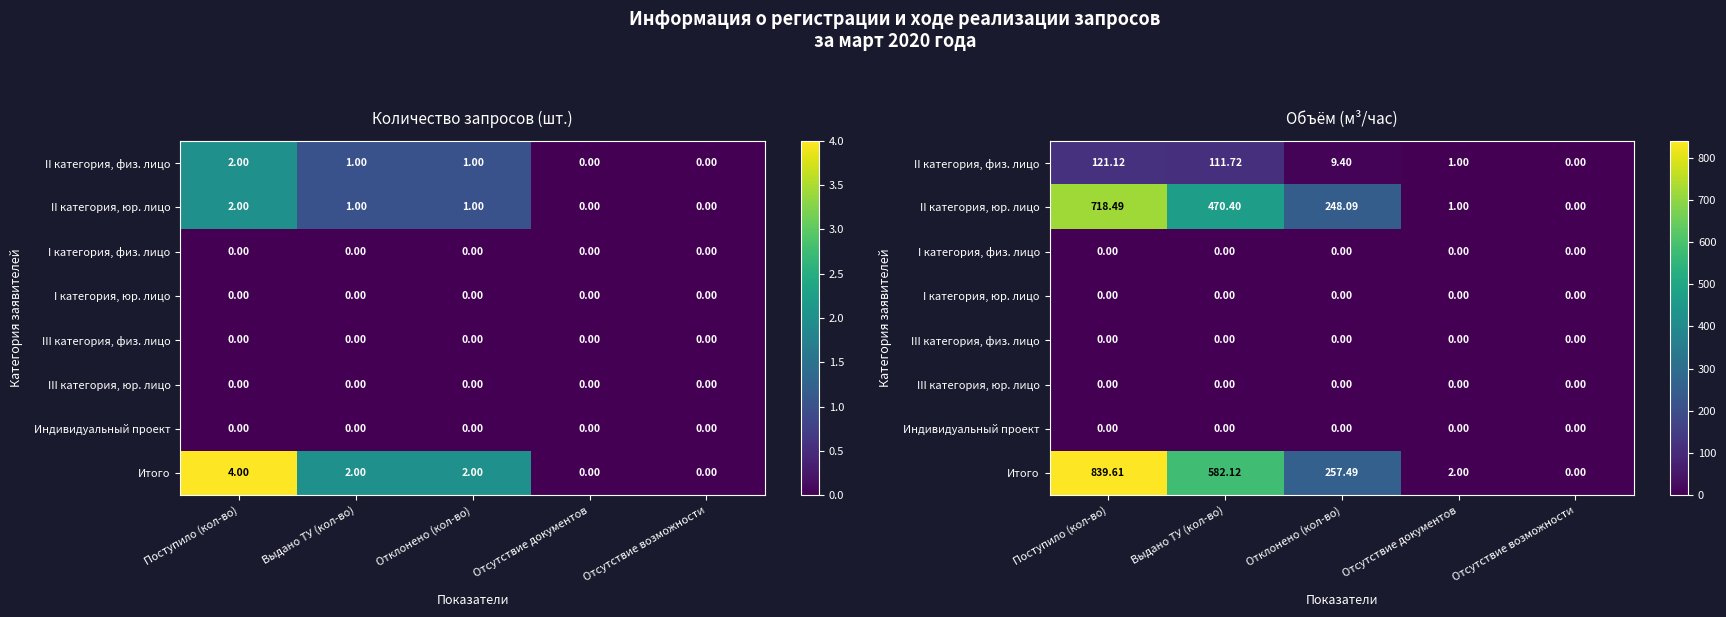

List the labels in order of I категория, физ. лицо value, largest first.

Поступило (кол-во), Выдано ТУ (кол-во), Отклонено (кол-во), Отсутствие документов, Отсутствие возможности